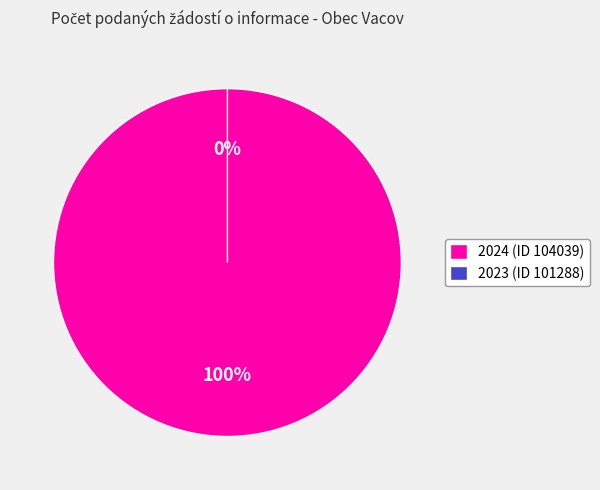

To the nearest percent, what is the difference between the 2023 (ID 101288) and 2024 (ID 104039) slice percentages?

100%